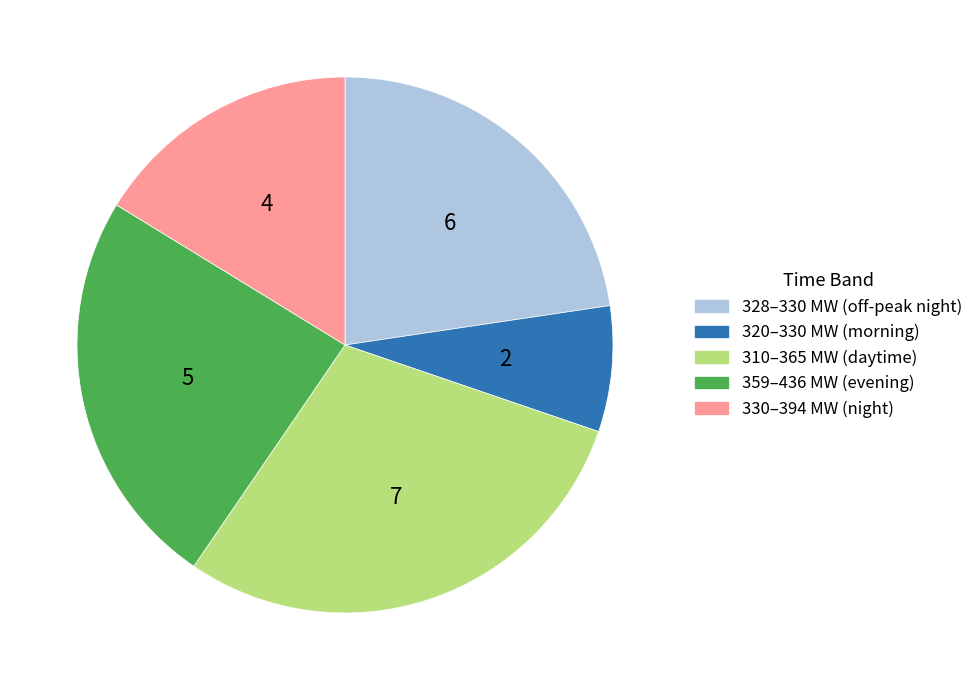

Is there any slice that represents more than half of the pie?

No